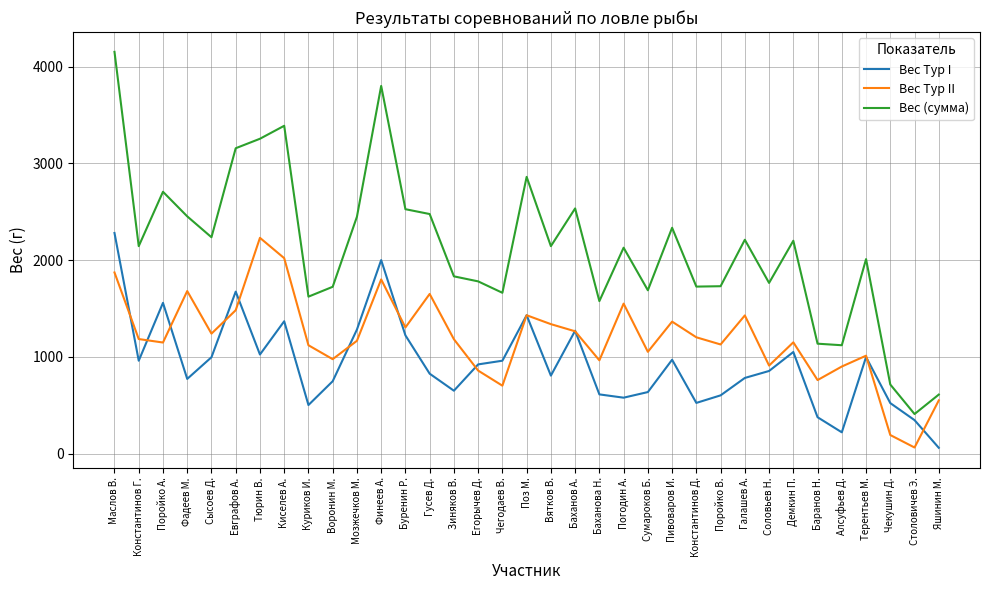

List the series in order of their overall mean, highest first.

Вес (сумма), Вес Тур II, Вес Тур I